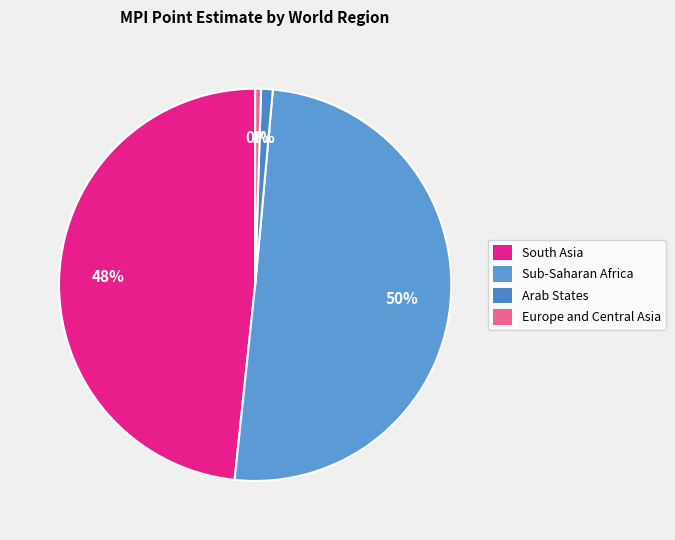

How many slices are in this pie chart?

4